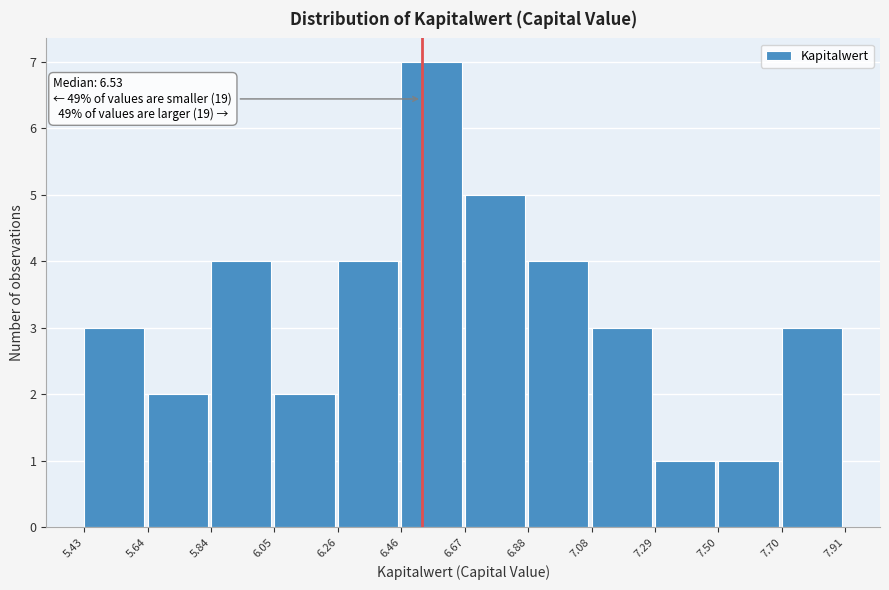

Which range on the x-axis has the tallest bar?

6.46 to 6.67